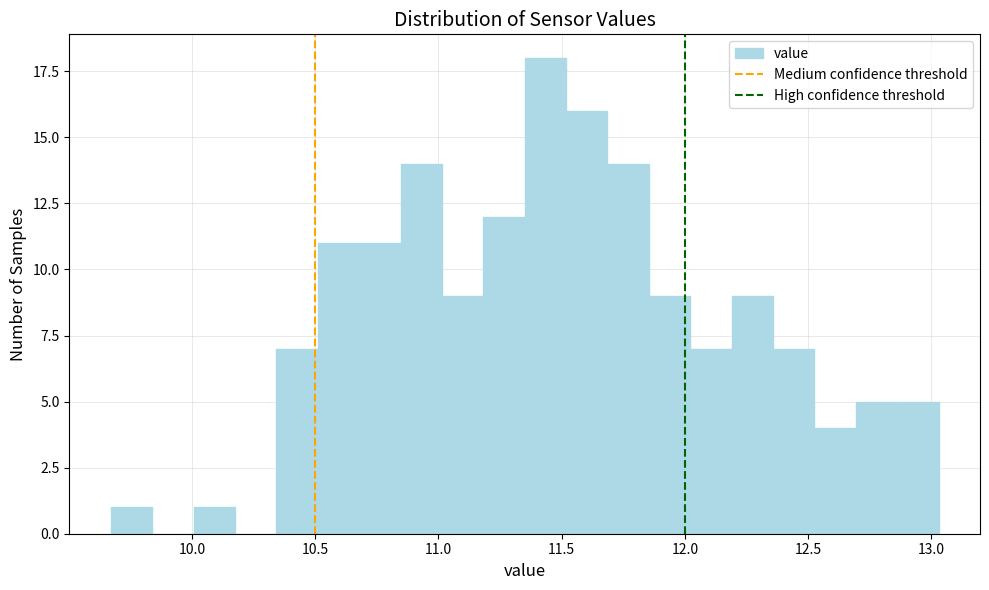

Around what value on the x-axis is the tallest bar? Give the approximate position of its centre, as read against the axis.

11.45